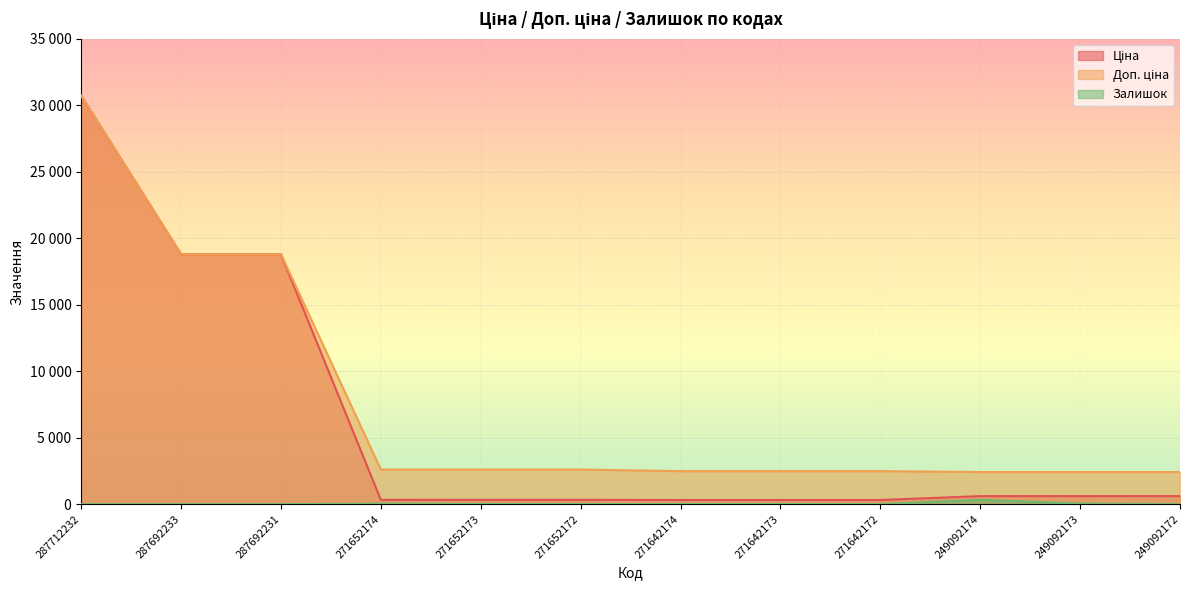

Where is Ціна nearest to the value 15513?

287692233